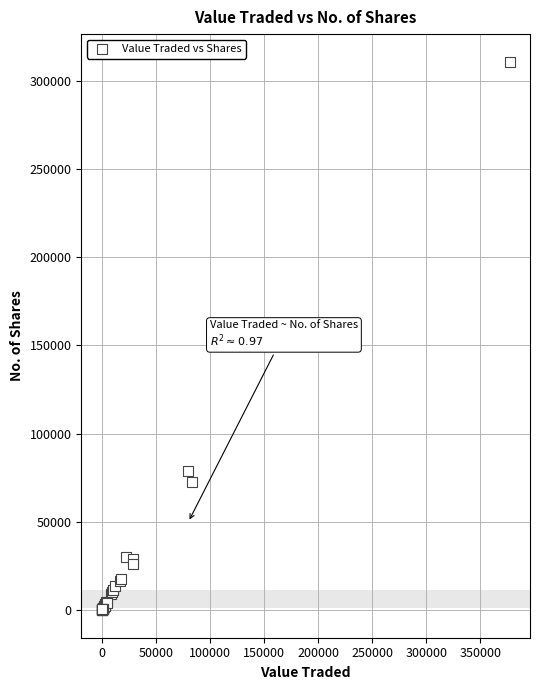

What Y value in the scatter plot is closest to 155397?

78833